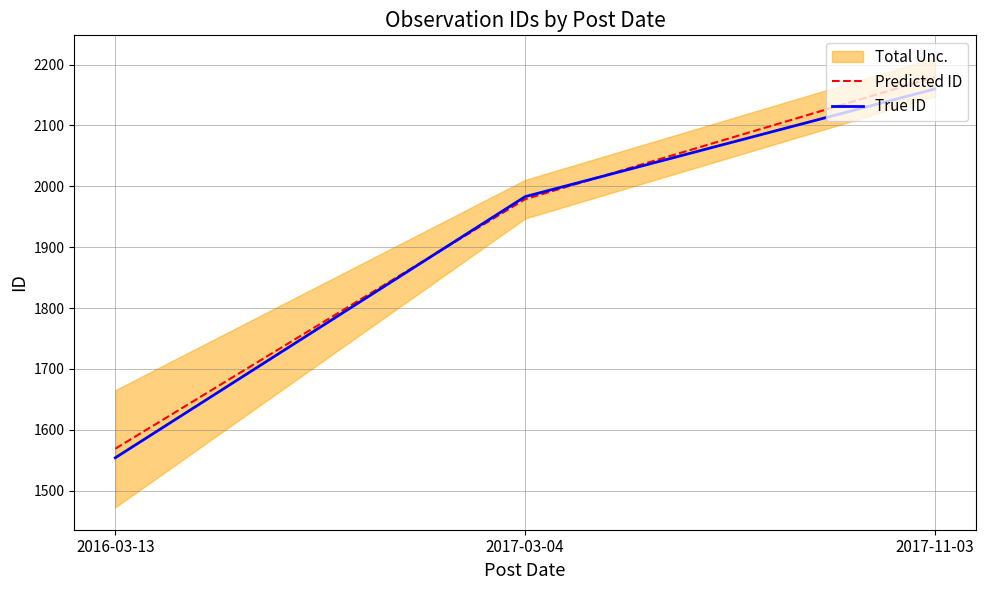

At which category is the sum across all series the highest?

2017-11-03